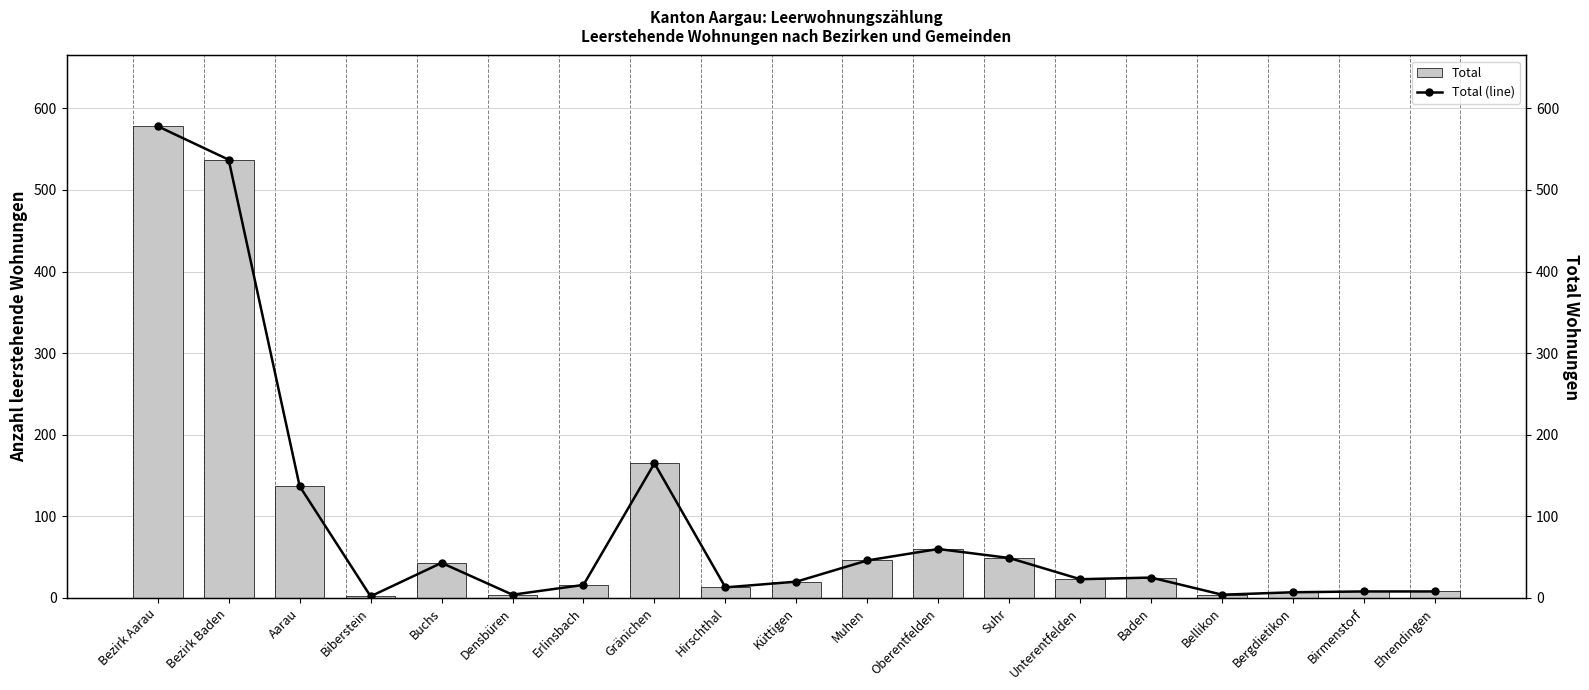

Which series has the largest range (max minus min)?

Total